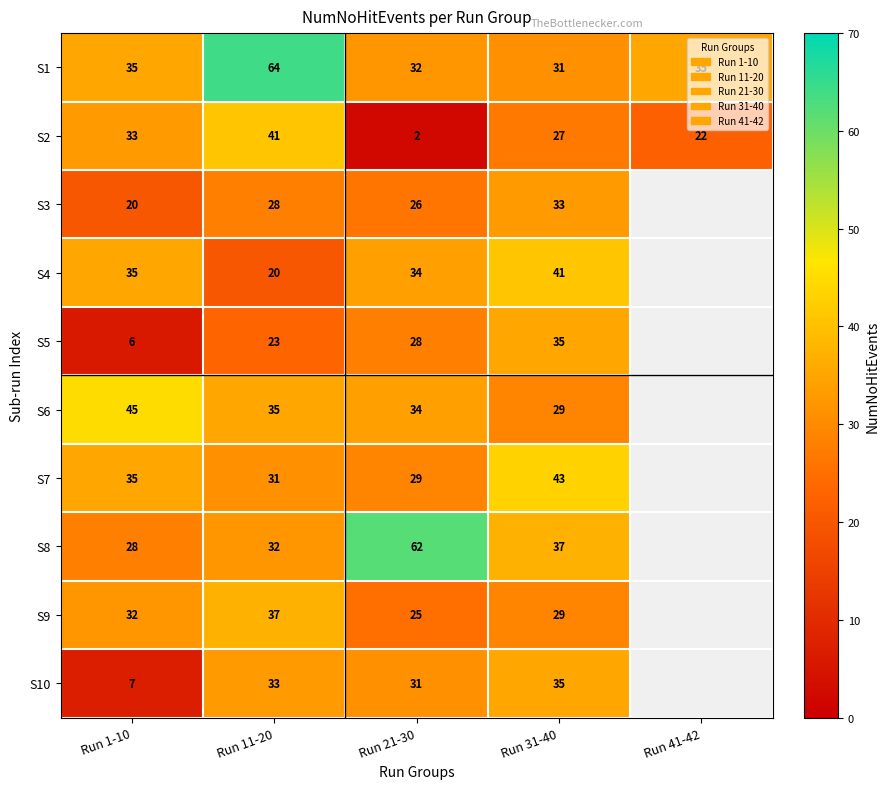

Which label corresponds to the largest value in the chart?

Run 11-20